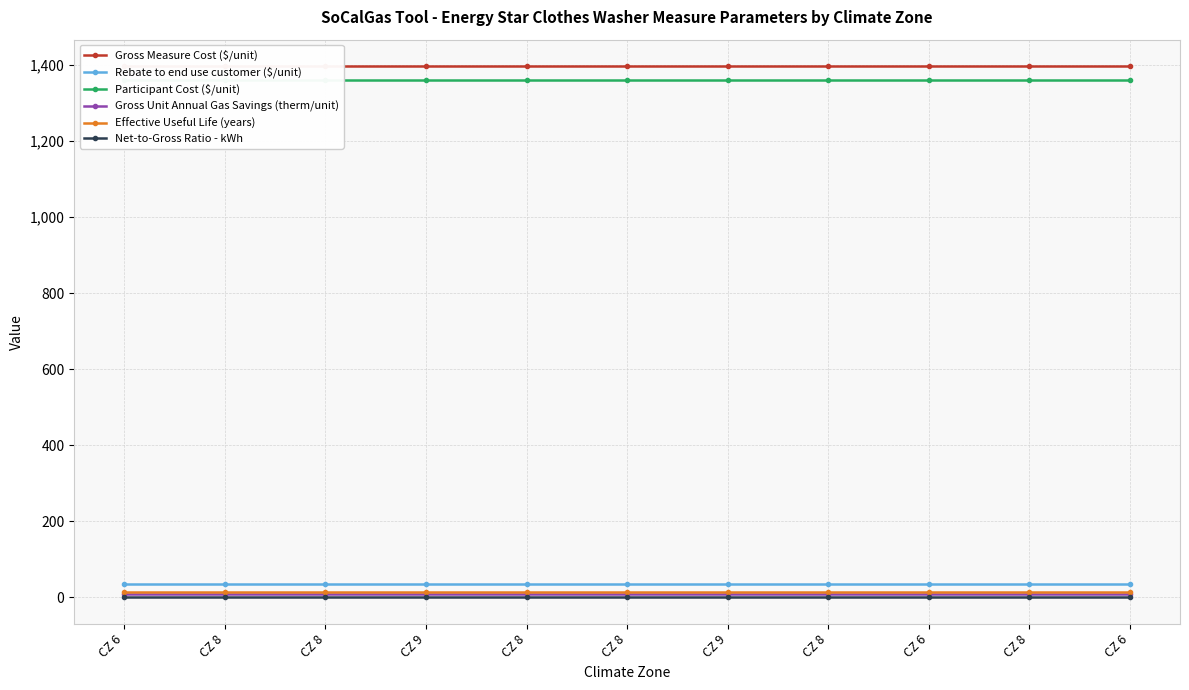

What is the label of the 9th point from the left?

CZ 6